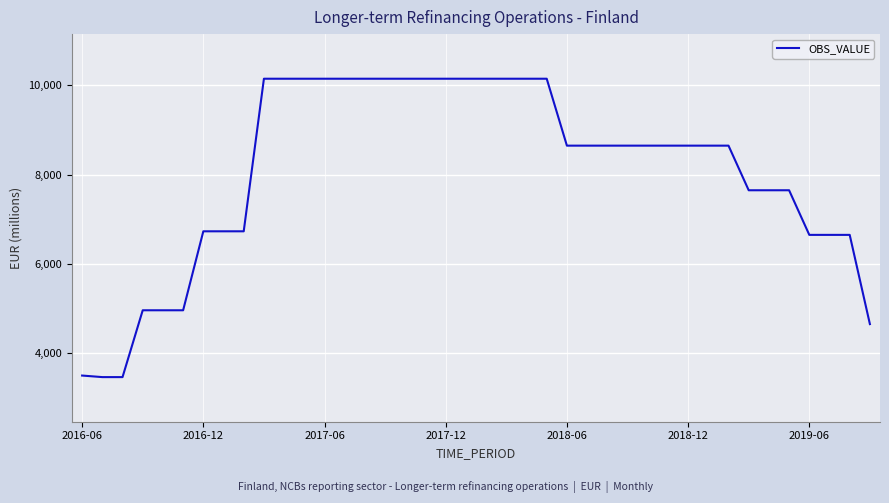

How many lines are shown in the chart?

1